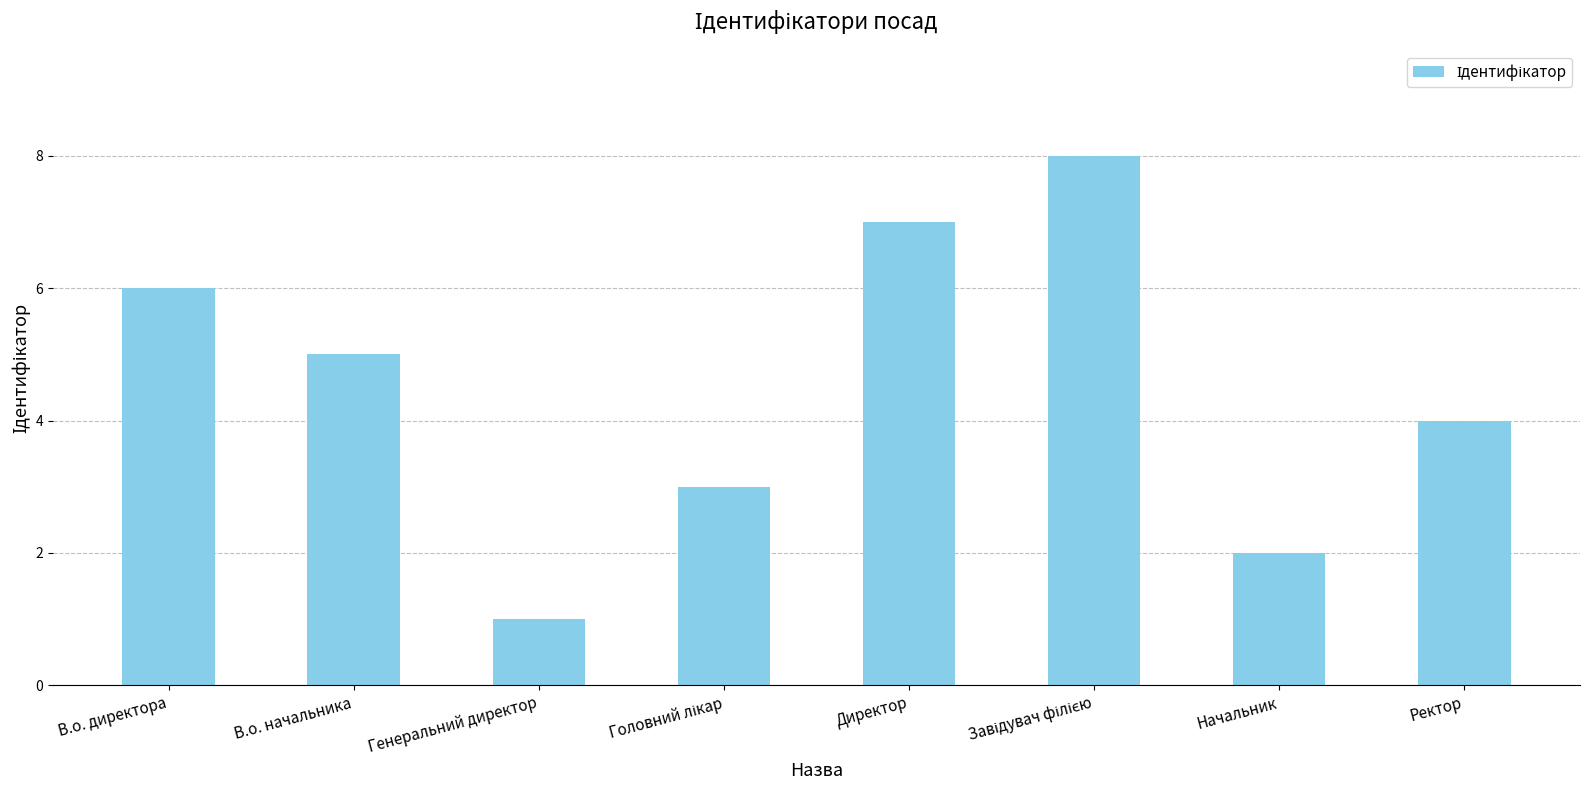

True or false: the data shows 4 at Ректор.

True